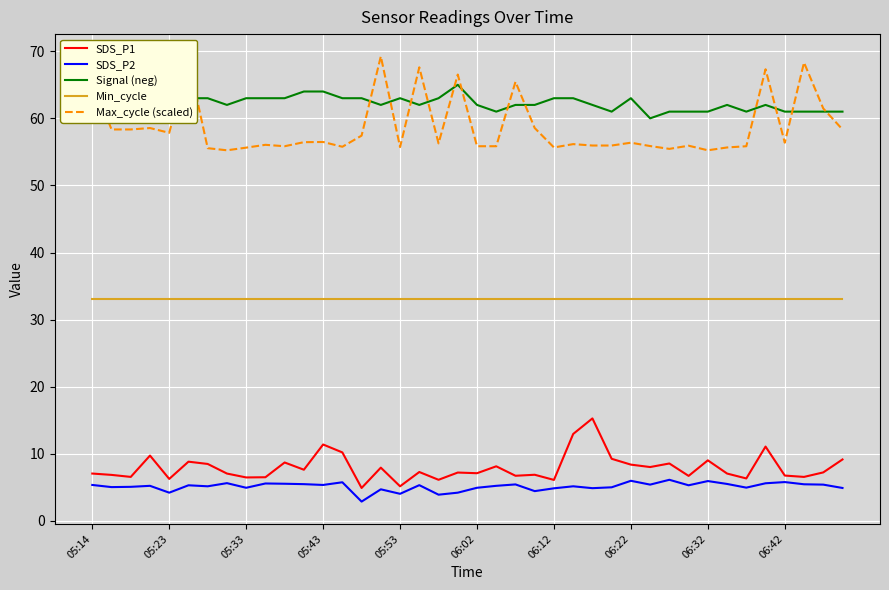

What is the minimum value for Max_cycle (scaled)?

55.2